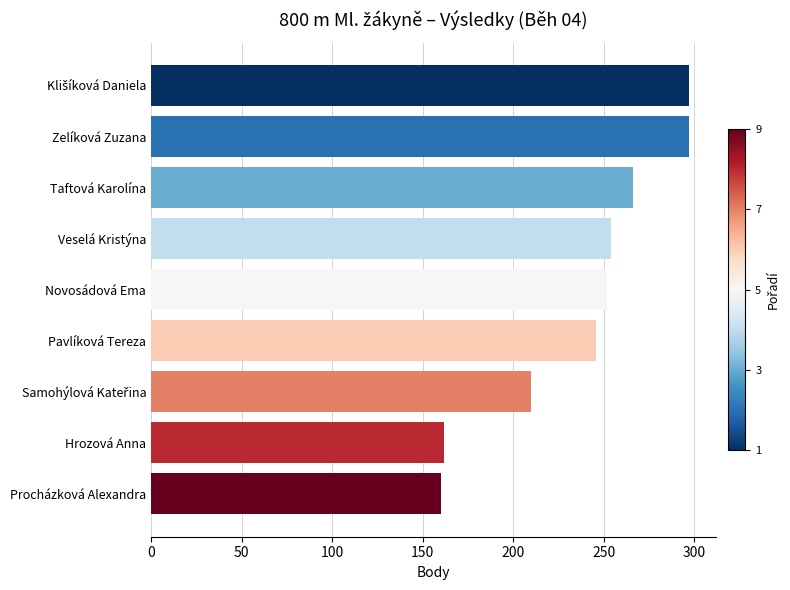

True or false: the data shows 254 at Veselá Kristýna.

True